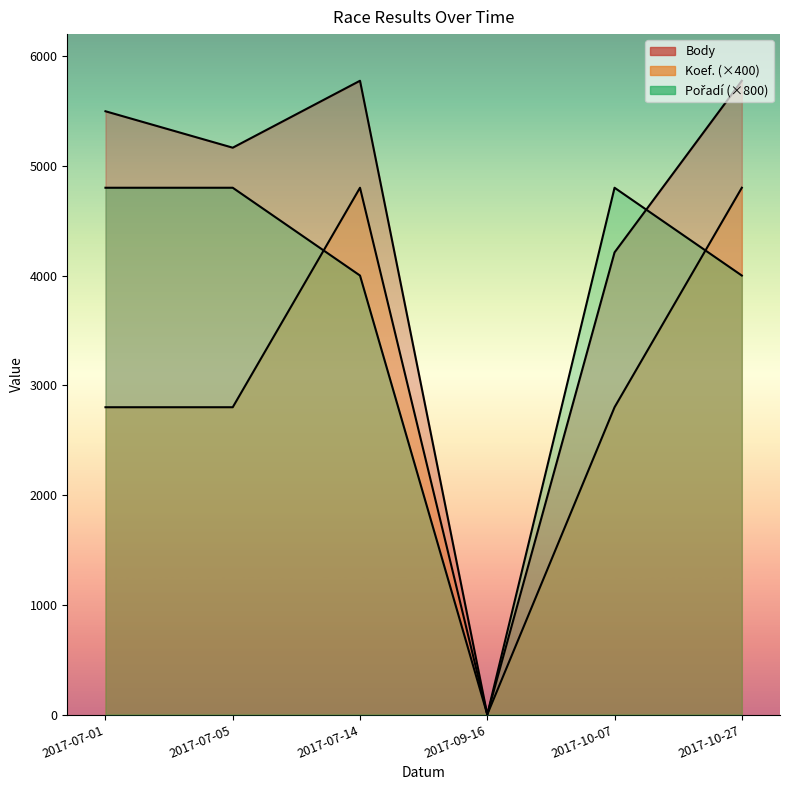

How many series are shown in this chart?

3